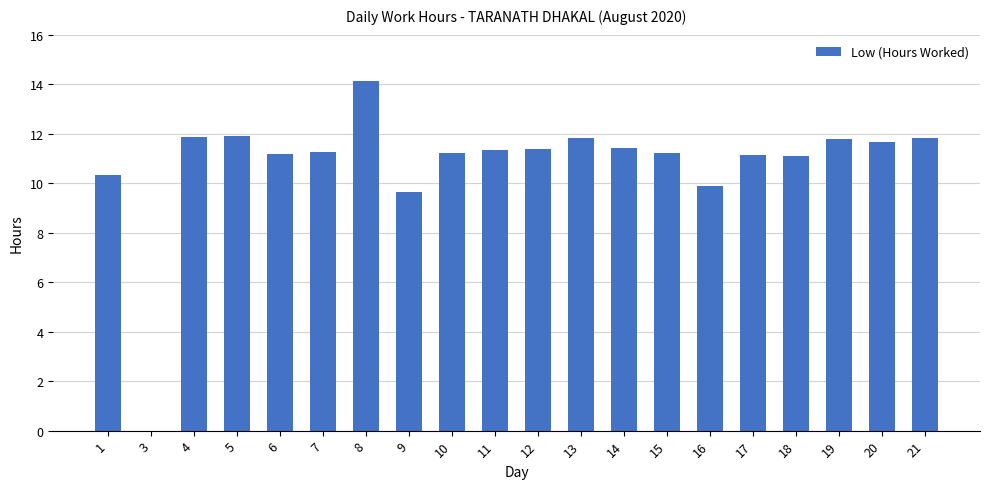

True or false: the data shows 11.1 at 17.

True